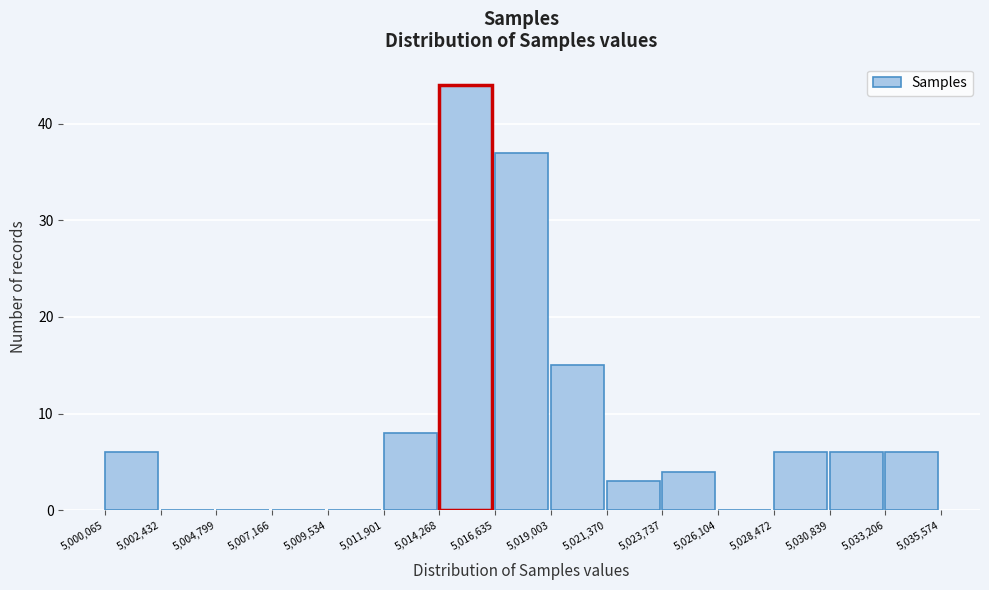

Reading left to right, transcribe this chart: for each bar, give the range it covers on the x-axis and its height. The values are not printed on the chart, so give them approximately, as read against the axis.

5,000,065 to 5,002,432: 6
5,002,432 to 5,004,799: 0
5,004,799 to 5,007,166: 0
5,007,166 to 5,009,534: 0
5,009,534 to 5,011,901: 0
5,011,901 to 5,014,268: 8
5,014,268 to 5,016,635: 44
5,016,635 to 5,019,003: 37
5,019,003 to 5,021,370: 15
5,021,370 to 5,023,737: 3
5,023,737 to 5,026,104: 4
5,026,104 to 5,028,472: 0
5,028,472 to 5,030,839: 6
5,030,839 to 5,033,206: 6
5,033,206 to 5,035,574: 6